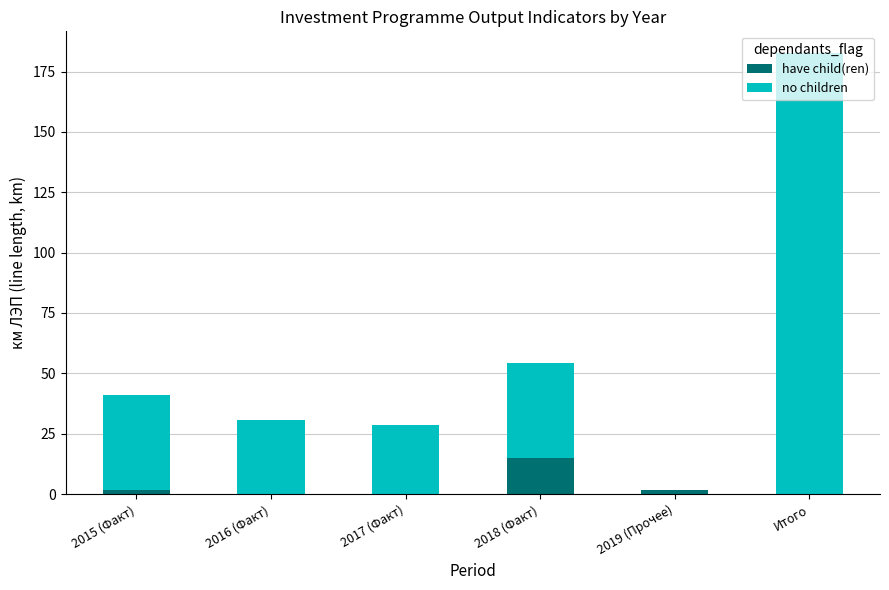

At which category is the sum across all series the highest?

Итого